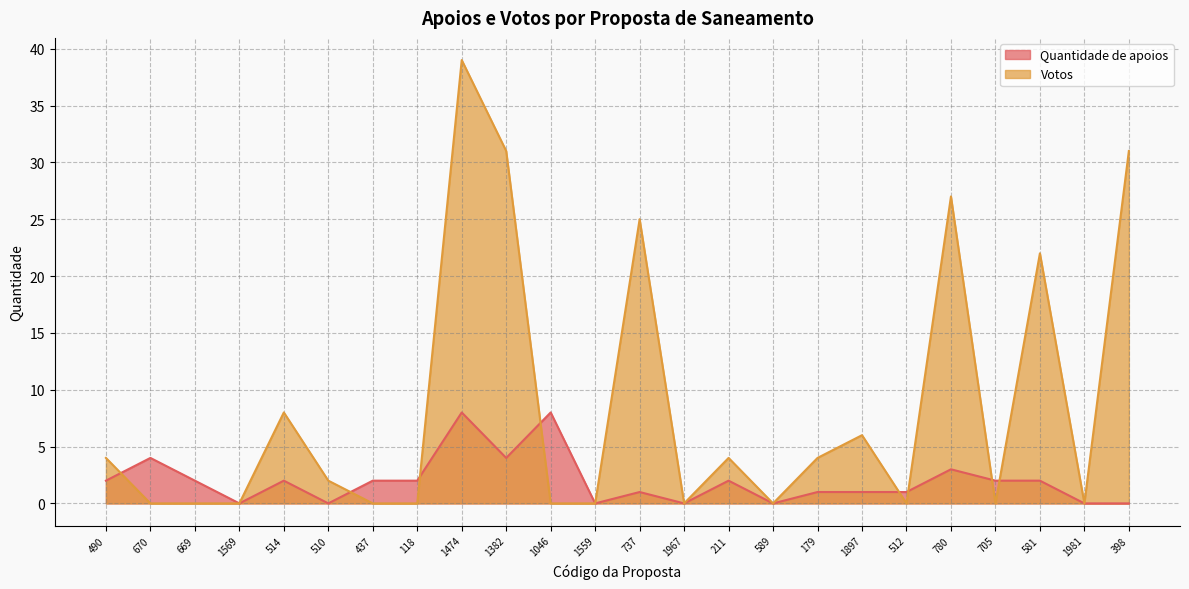

What are all the series names shown in the legend?

Quantidade de apoios, Votos